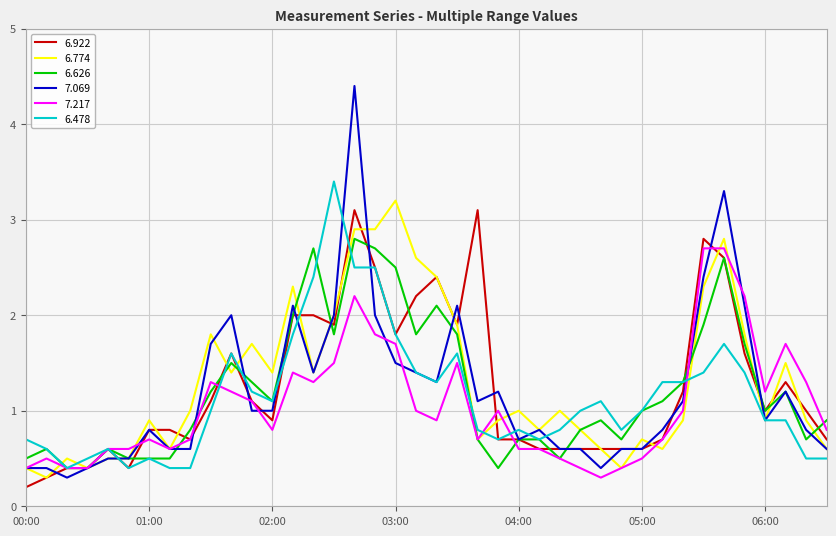

Which series has the widest spread of values?

7.069